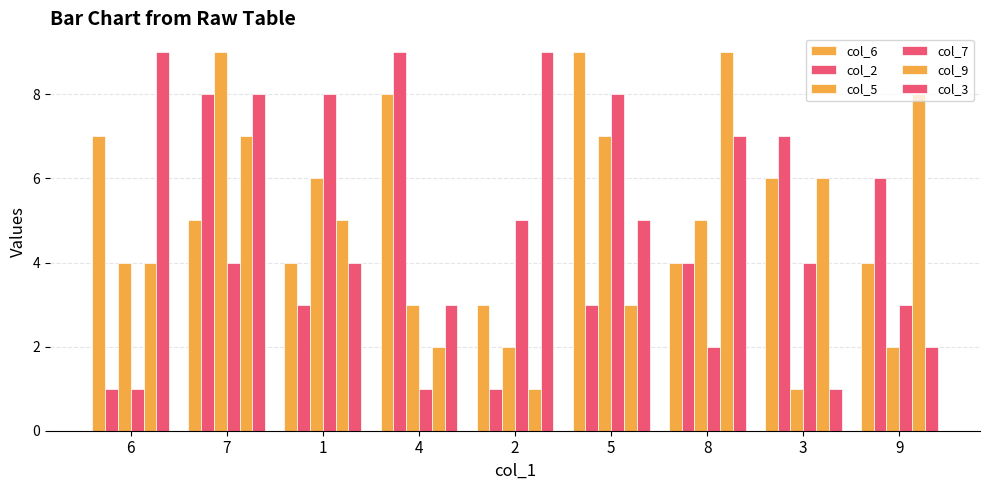

True or false: col_5 has a value of 9 at 7.

True